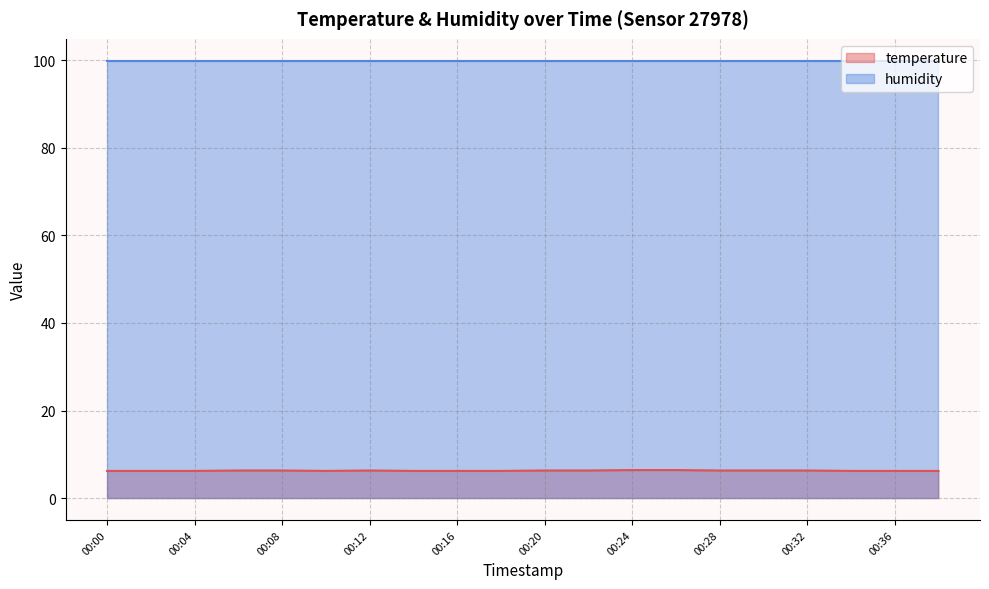

Which label corresponds to the smallest value in the chart?

00:00